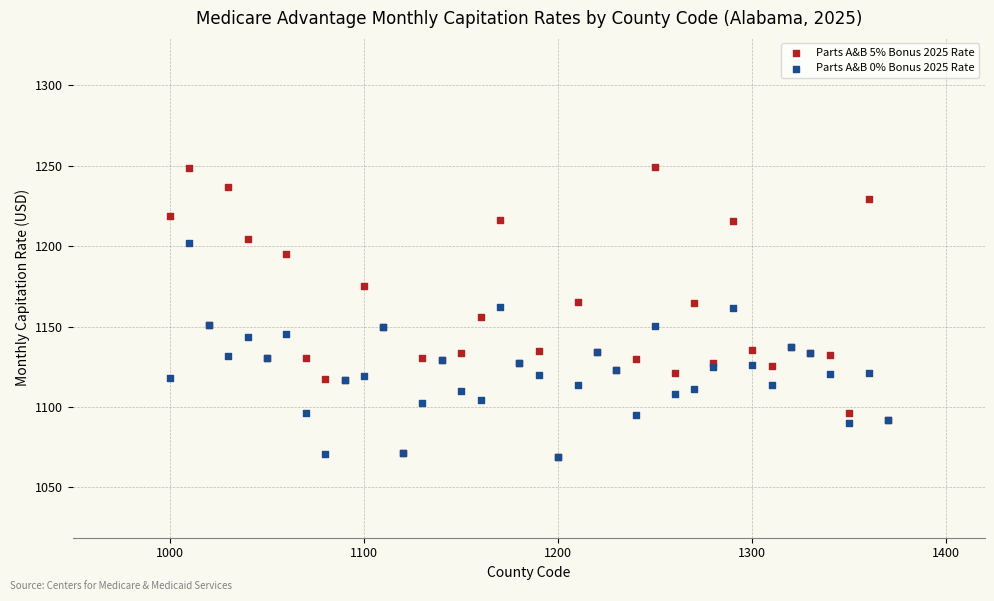

What are all the series names shown in the legend?

Parts A&B 5% Bonus 2025 Rate, Parts A&B 0% Bonus 2025 Rate